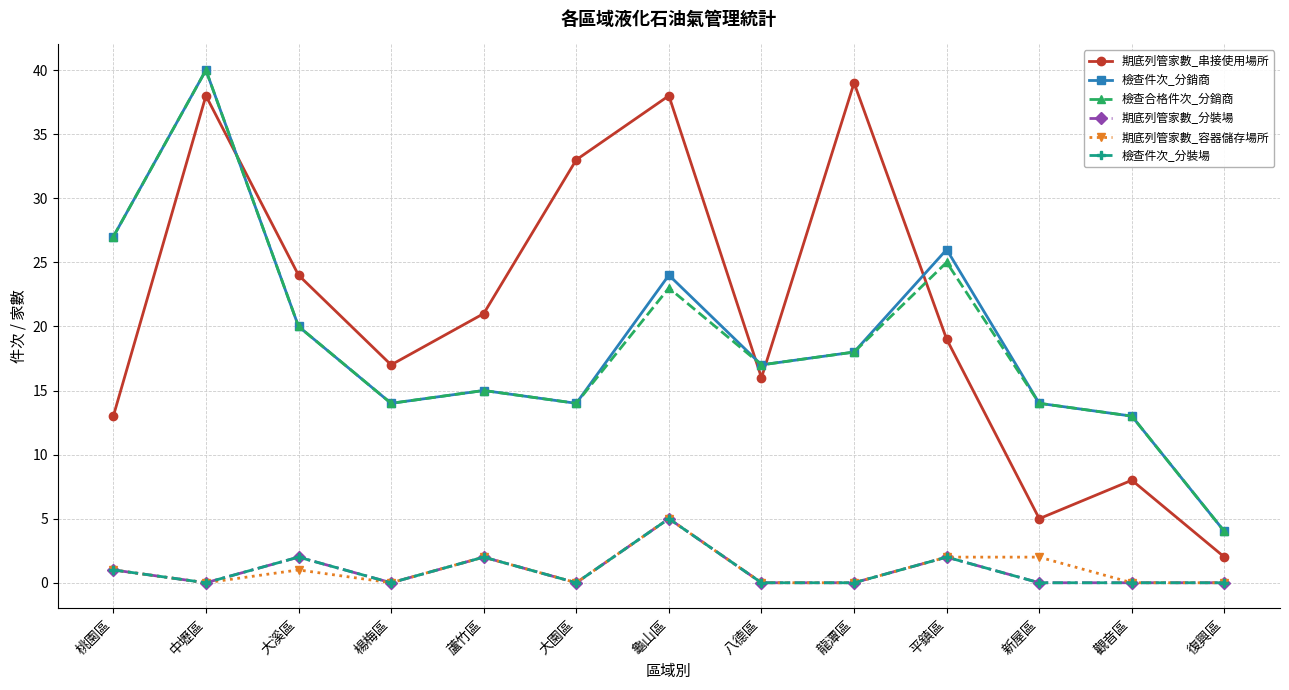

Does the chart have visible grid lines?

Yes